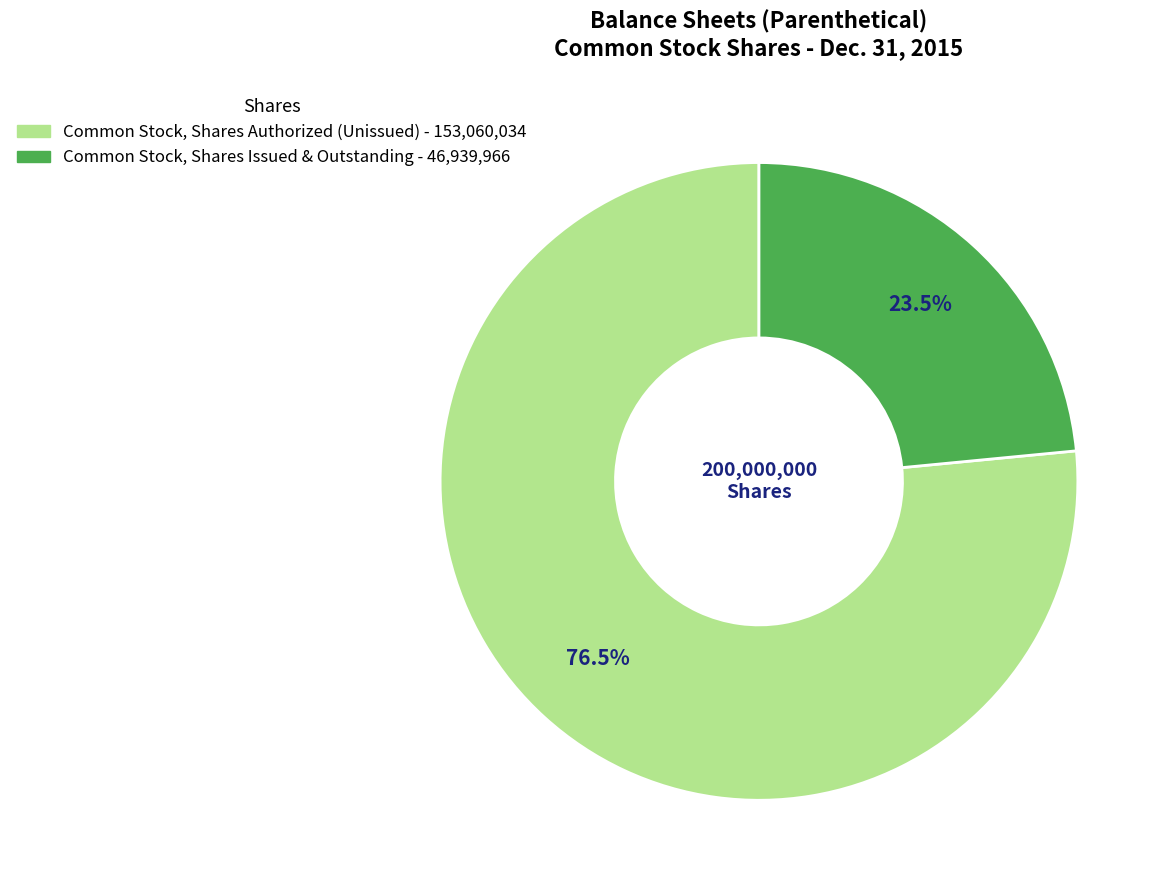

Does any single category account for the majority?

Yes